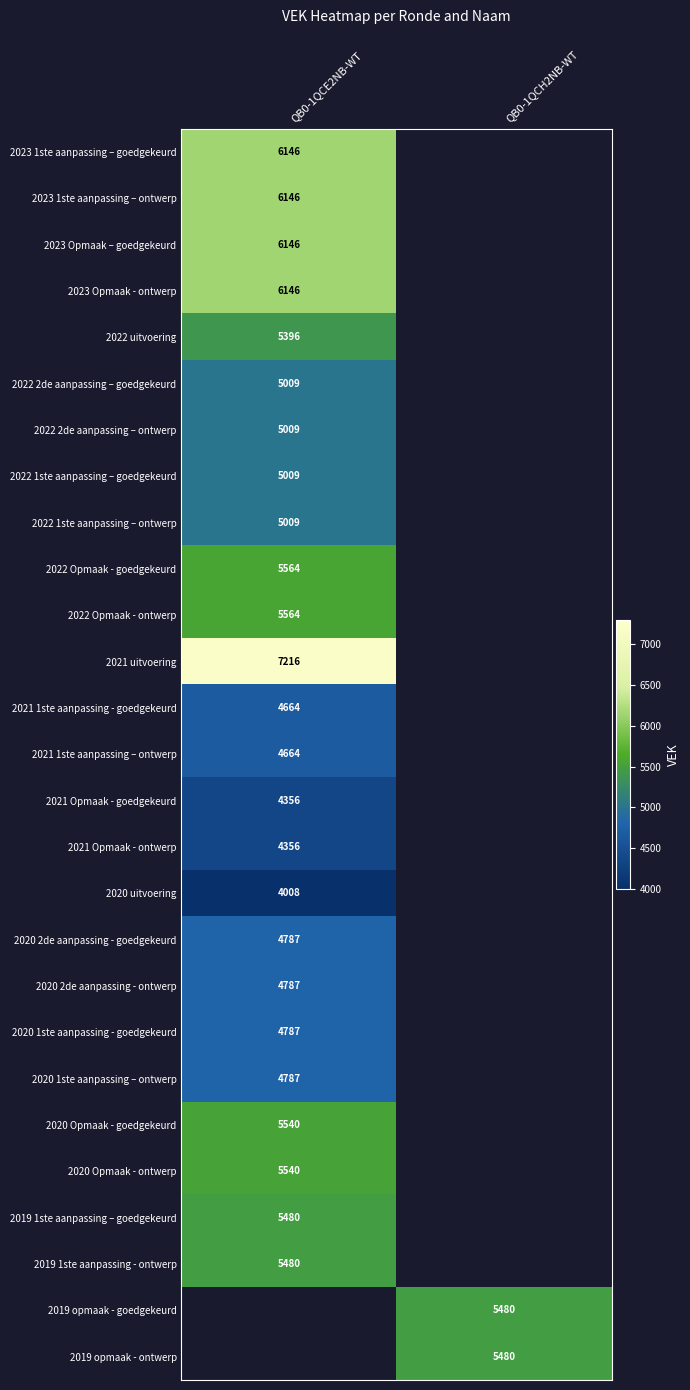

Count the number of categories in the chart.

2